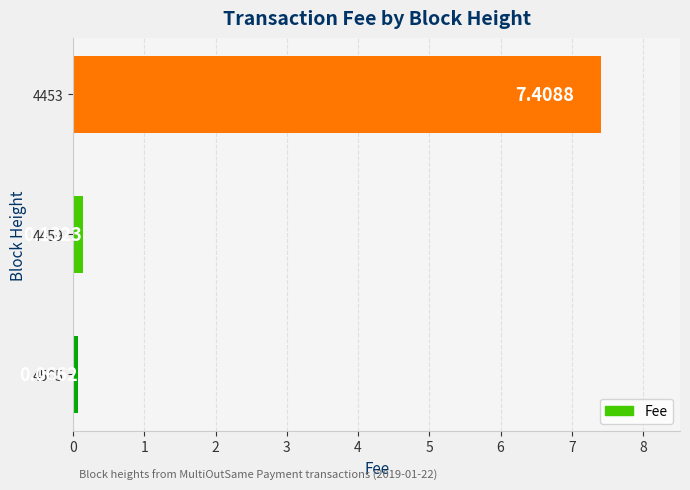

What is the difference between the maximum and minimum values?

7.3